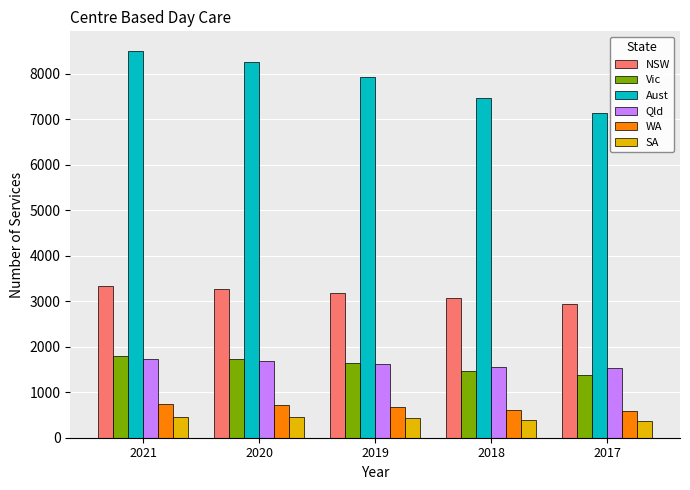

Which label corresponds to the largest value in the chart?

2021